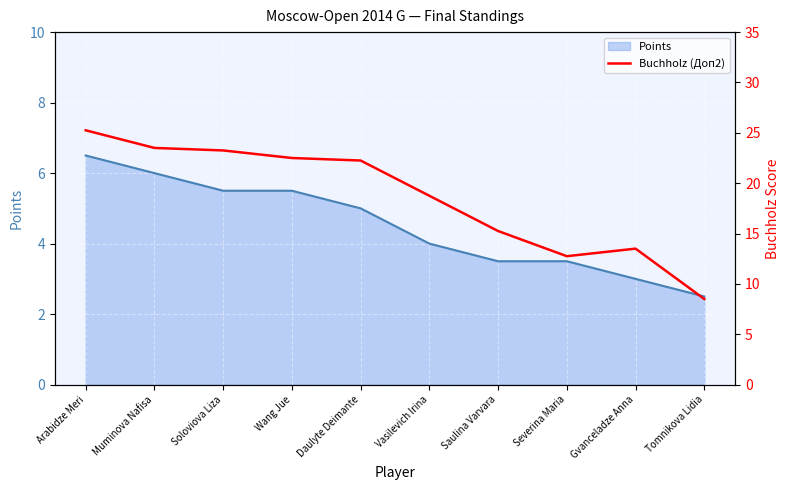

Reading left to right, list all the values displayed in this chart.

25.2	23.5	23.2	22.5	22.2	18.8	15.2	12.8	13.5	8.5